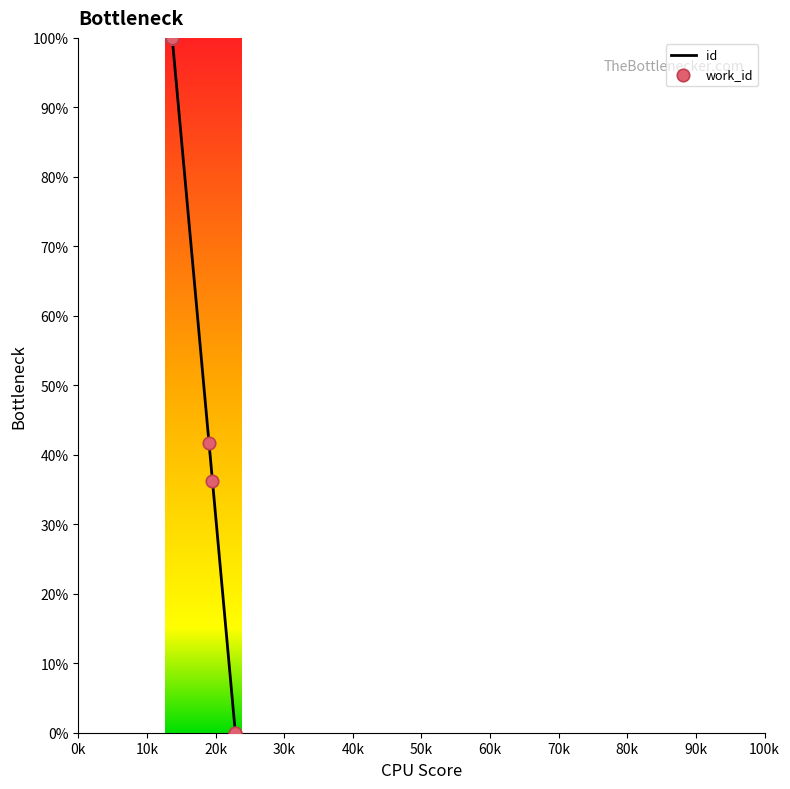

What is the greatest value displayed?

100.0